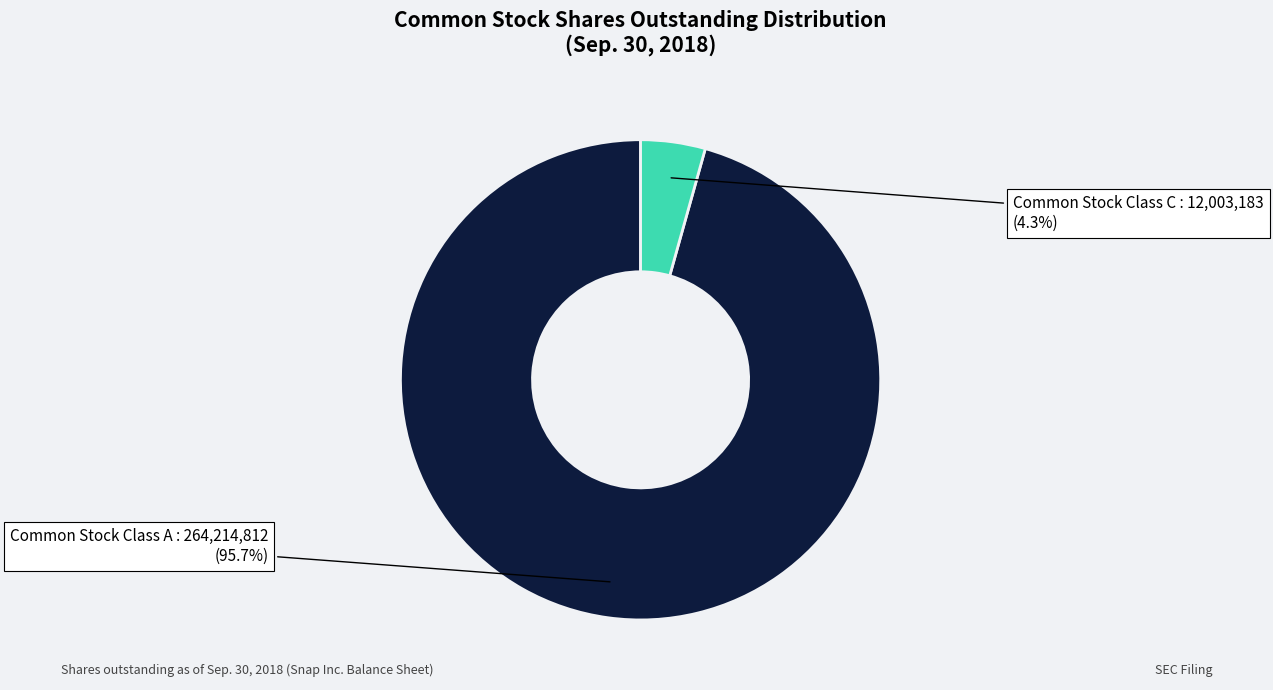

Does any single category account for the majority?

Yes